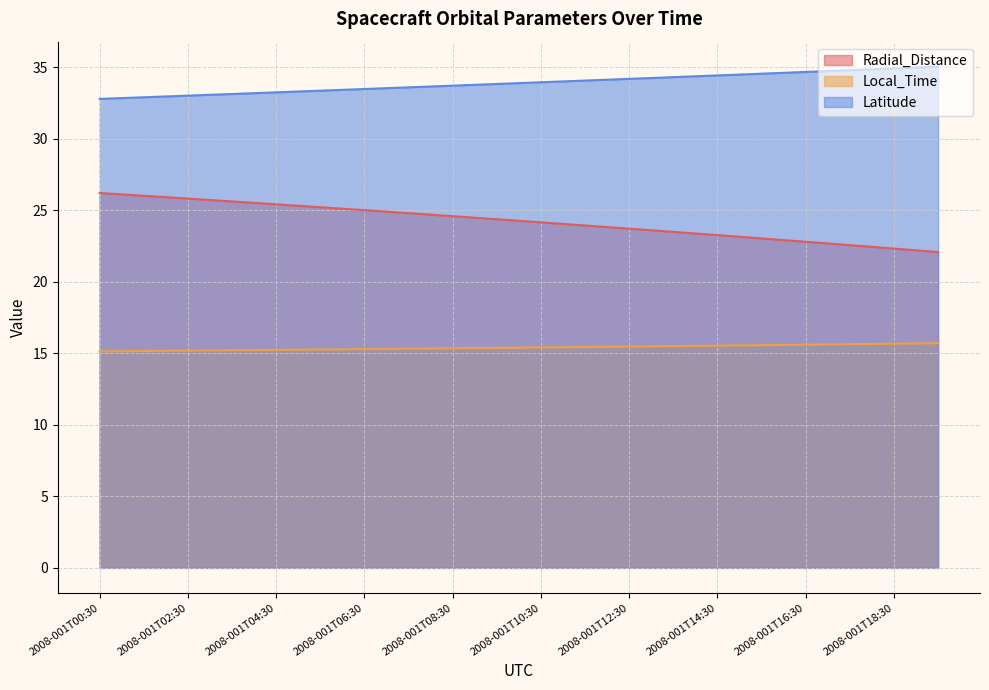

Which category has the highest value in the Local_Time series?

2008-001T19:30